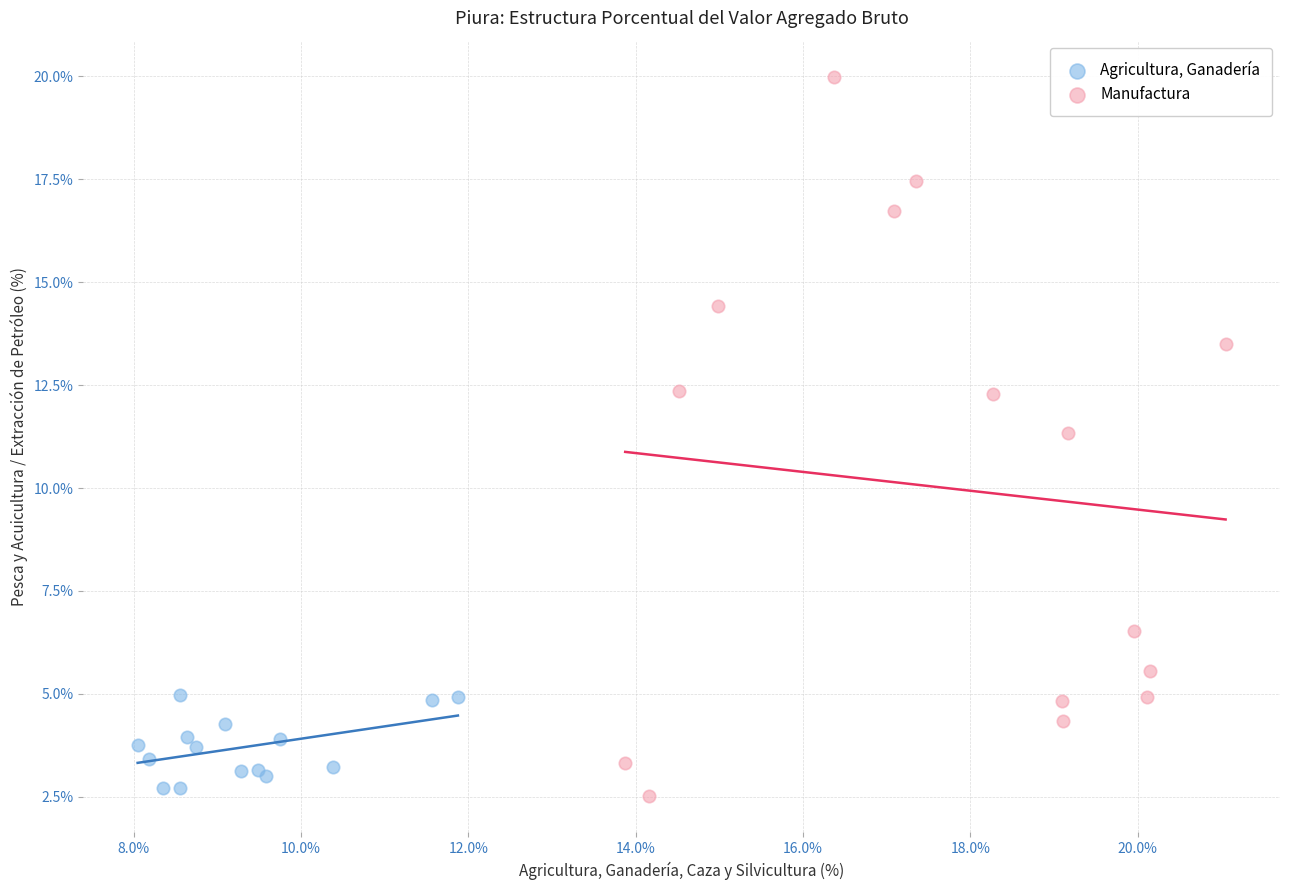

Which series reaches the maximum Y coordinate?

Manufactura